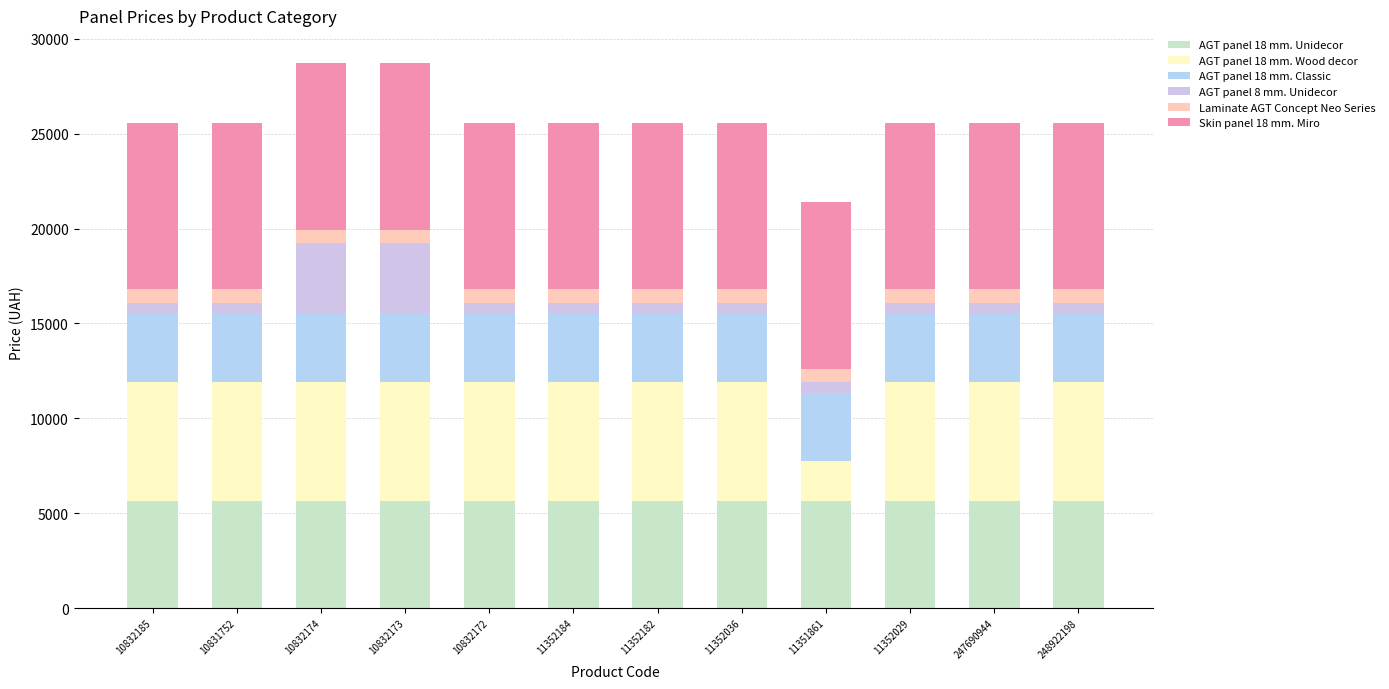

The AGT panel 18 mm. Unidecor series shows 5636.0 at 248922198. True or false?

True